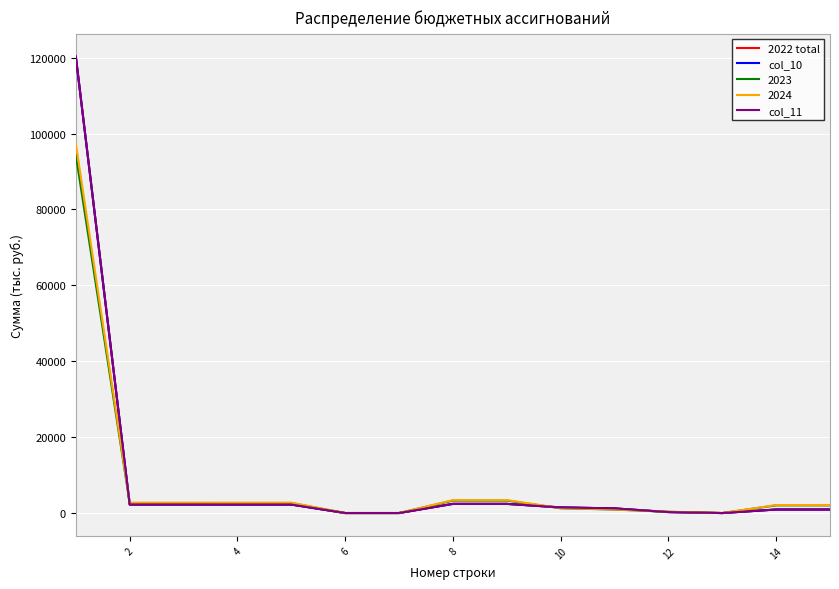

Is this an area chart (filled region under the line)?

No